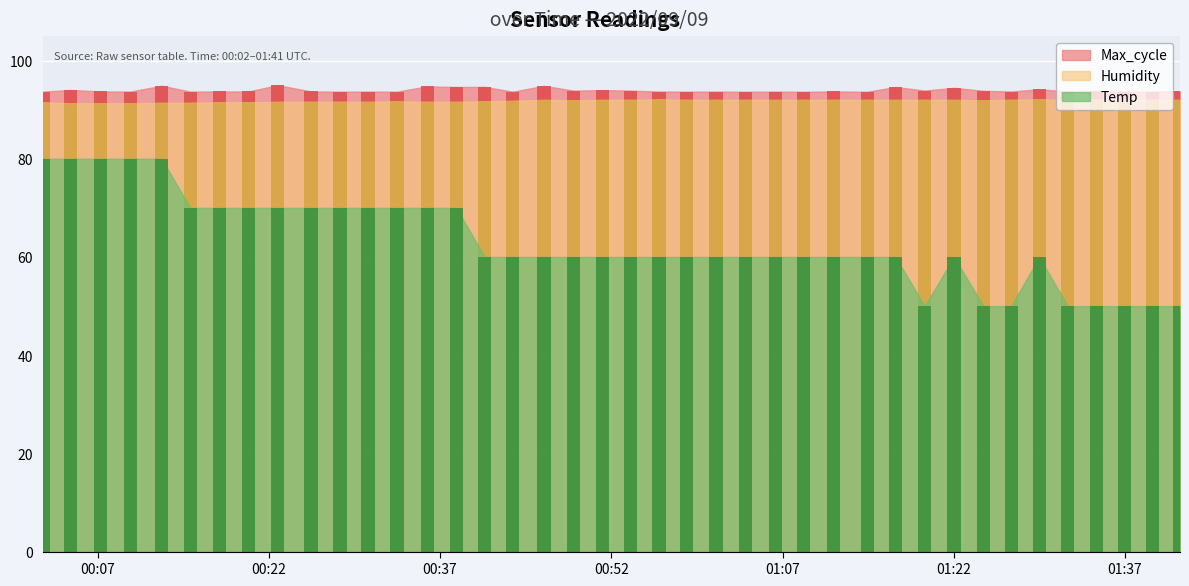

Which has a higher value, 2022/09/09 00:46:06 or 2022/09/09 00:58:37?

2022/09/09 00:46:06